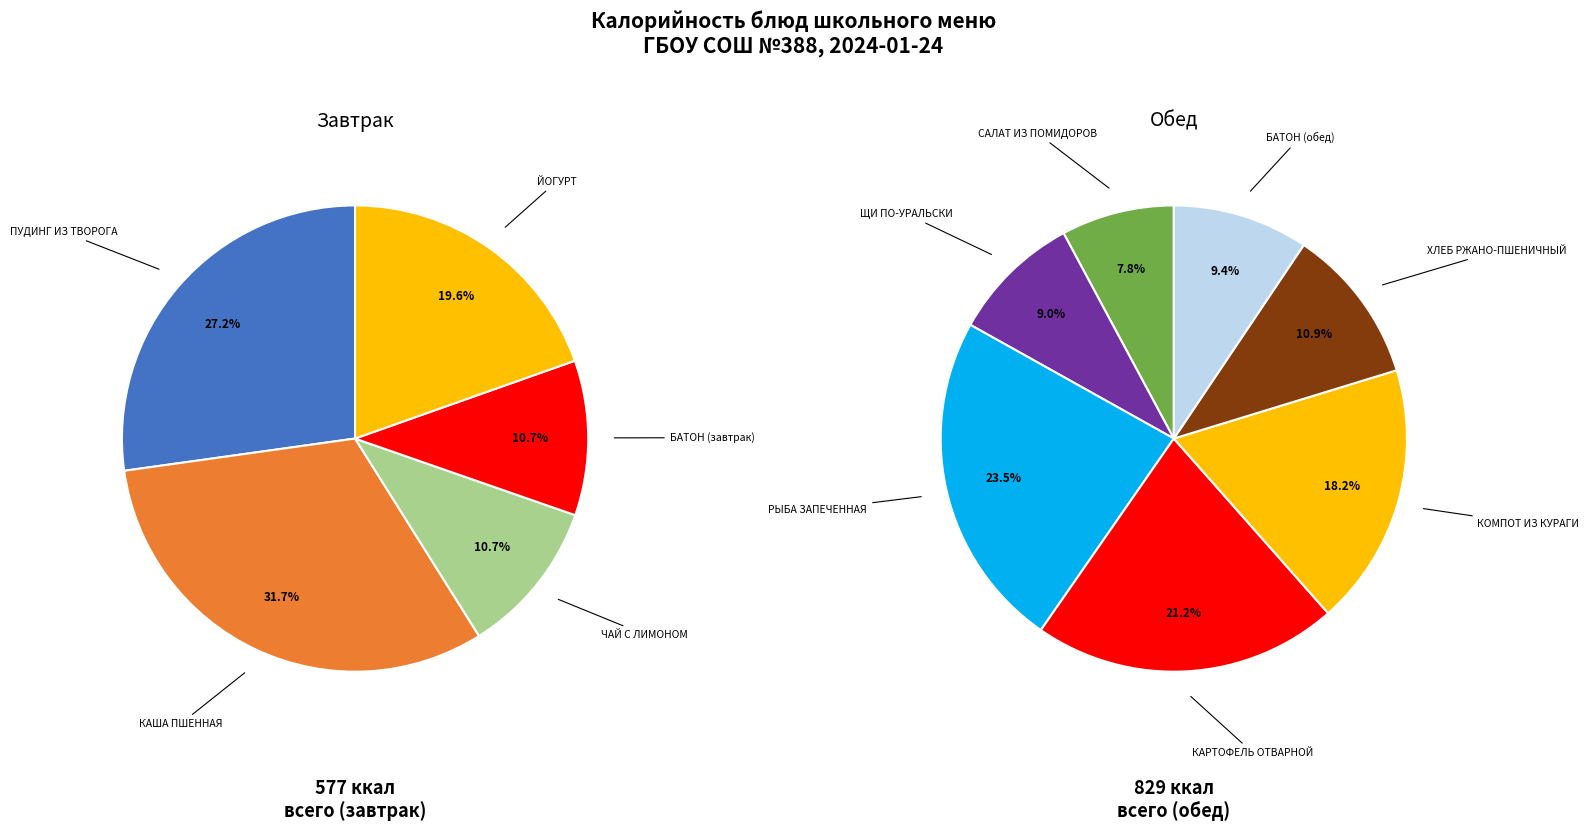

How many segments does this pie chart have?

12